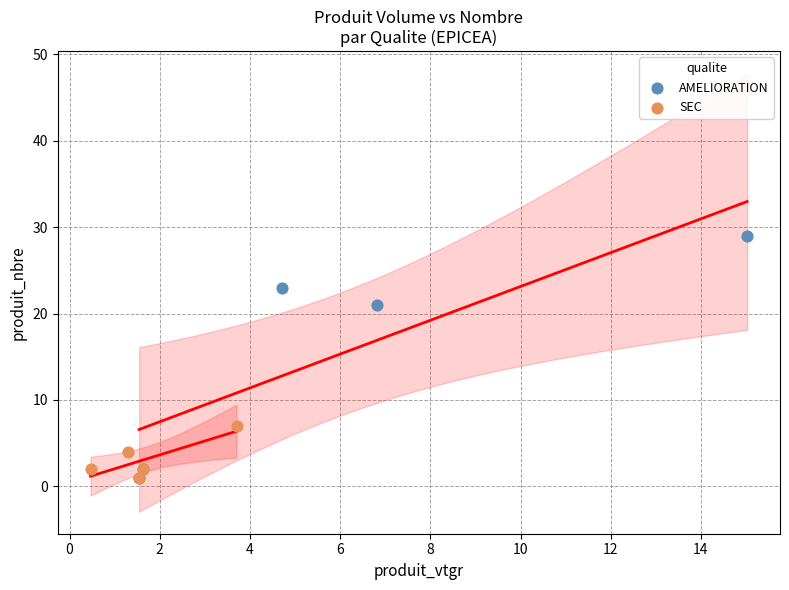

Which series reaches the maximum Y coordinate?

AMELIORATION